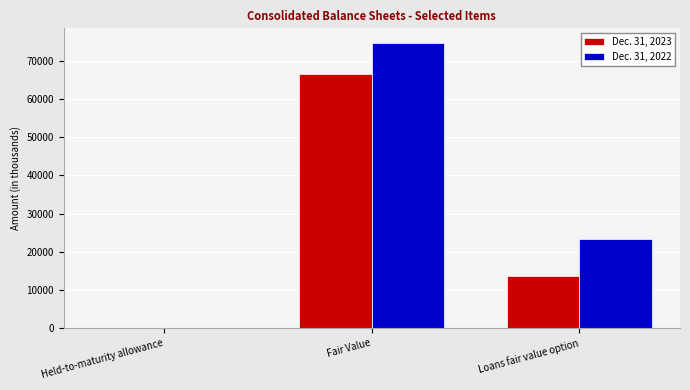

What is the difference between the Dec. 31, 2022 values at Held-to-maturity allowance and Loans fair value option?

23321